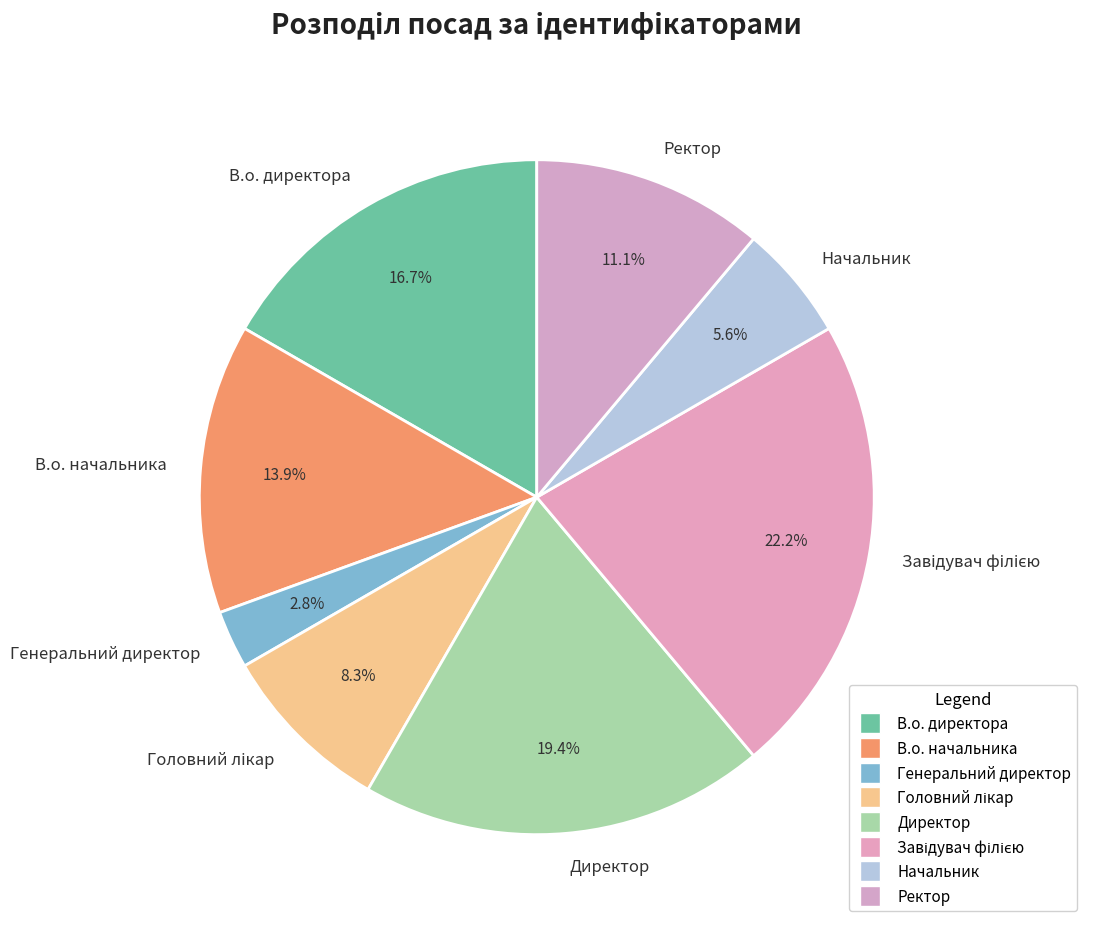

To the nearest percent, what portion does Начальник represent?

6%